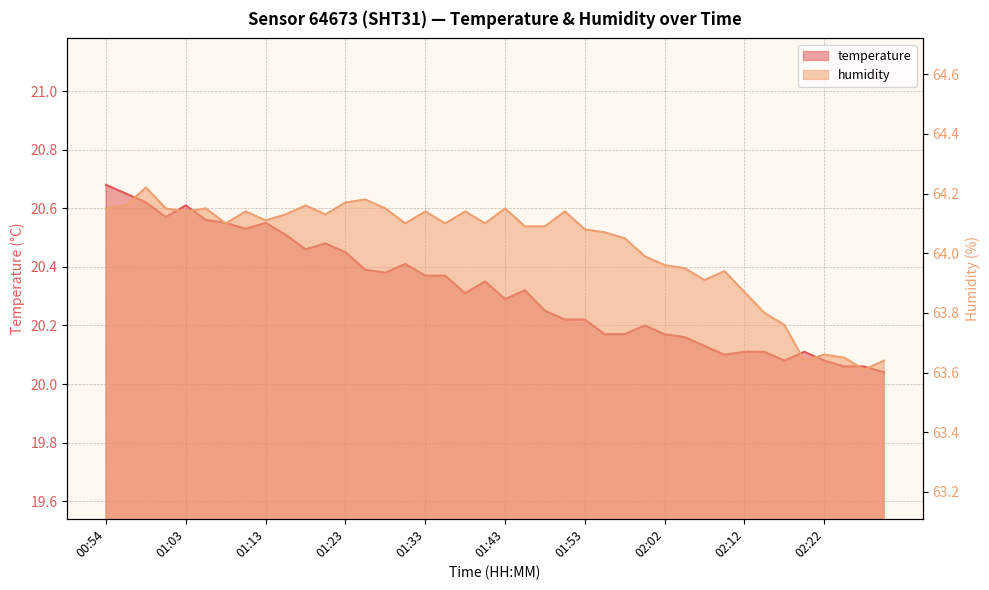

True or false: humidity has more than 1 interior local peaks.

True